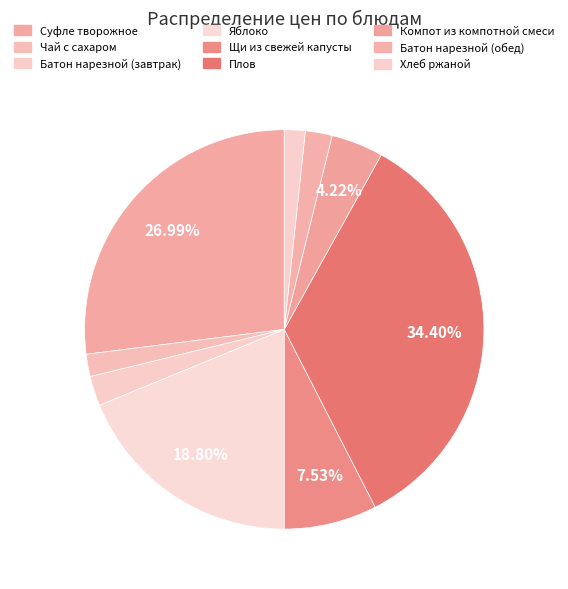

Which category has the smallest portion of the pie?

Хлеб ржаной